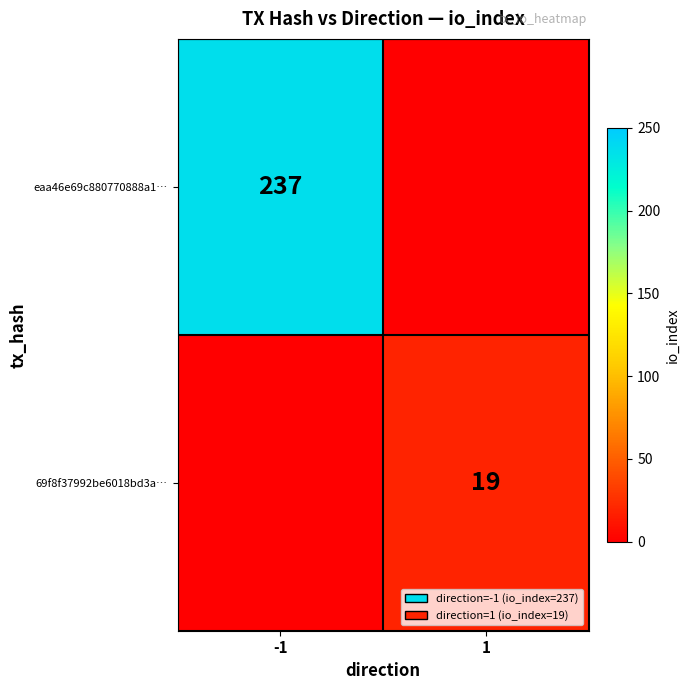

What is the spread (max minus min) of values at -1?

237